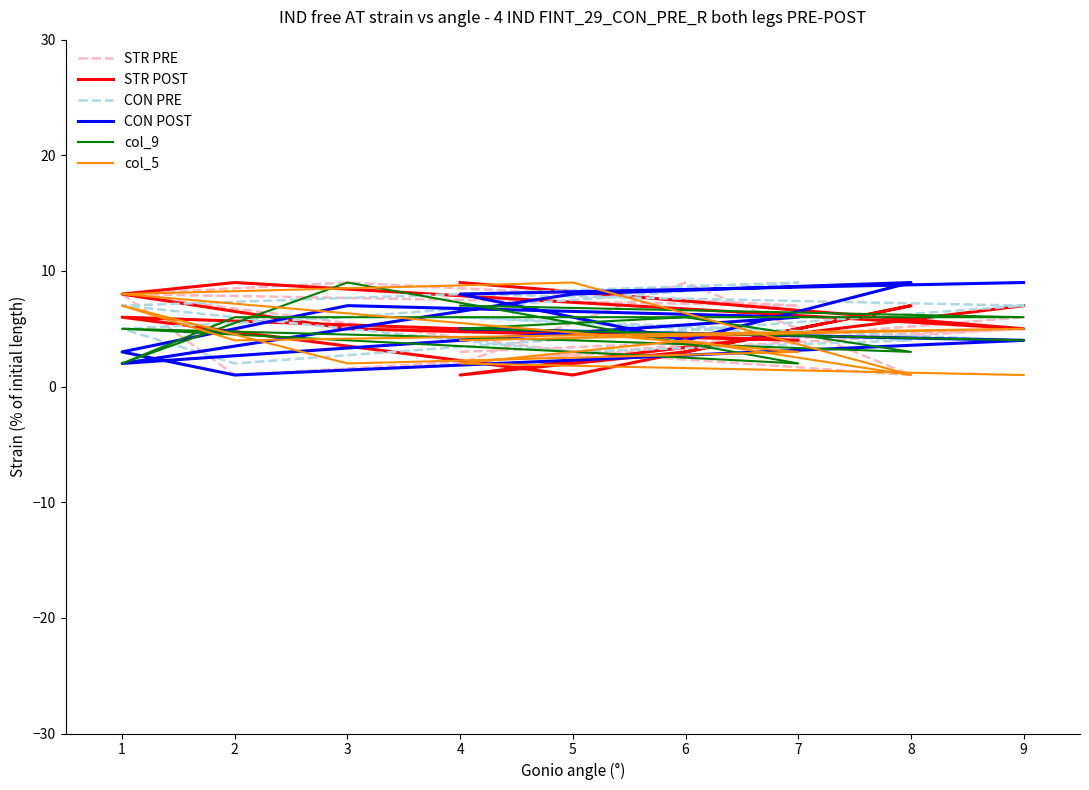

What is the minimum value for STR PRE?

1